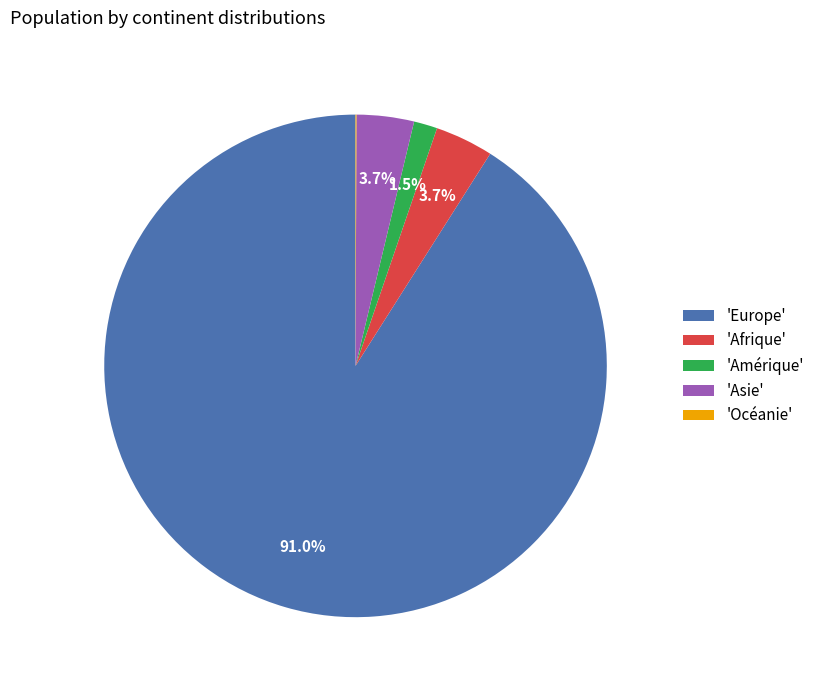

Which slice represents more than half of the pie?

'Europe'